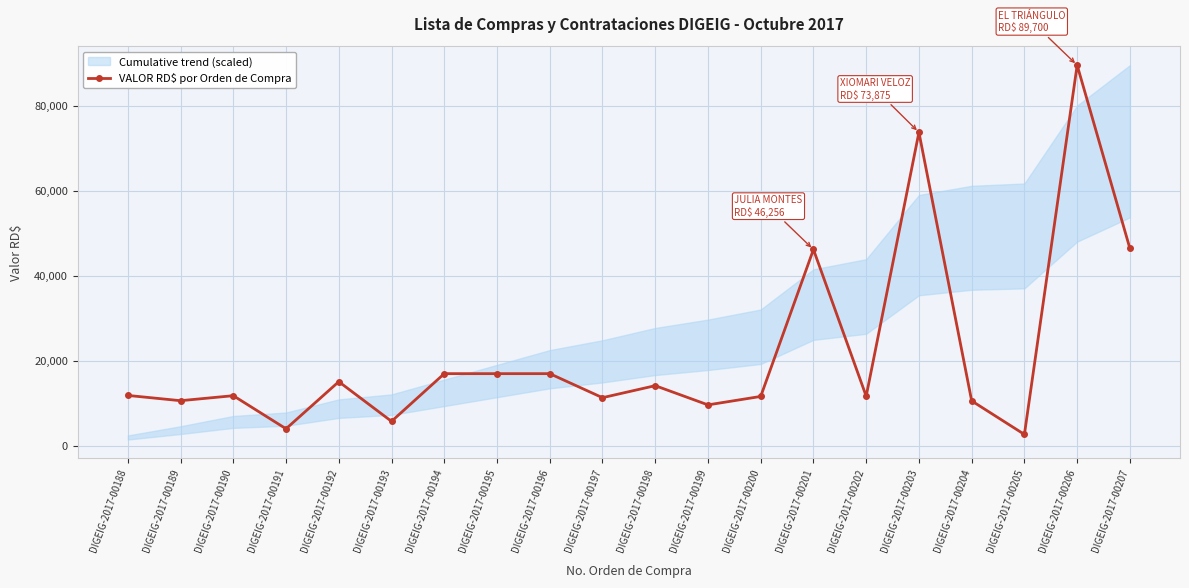

Does the chart display data point markers on the line(s)?

Yes